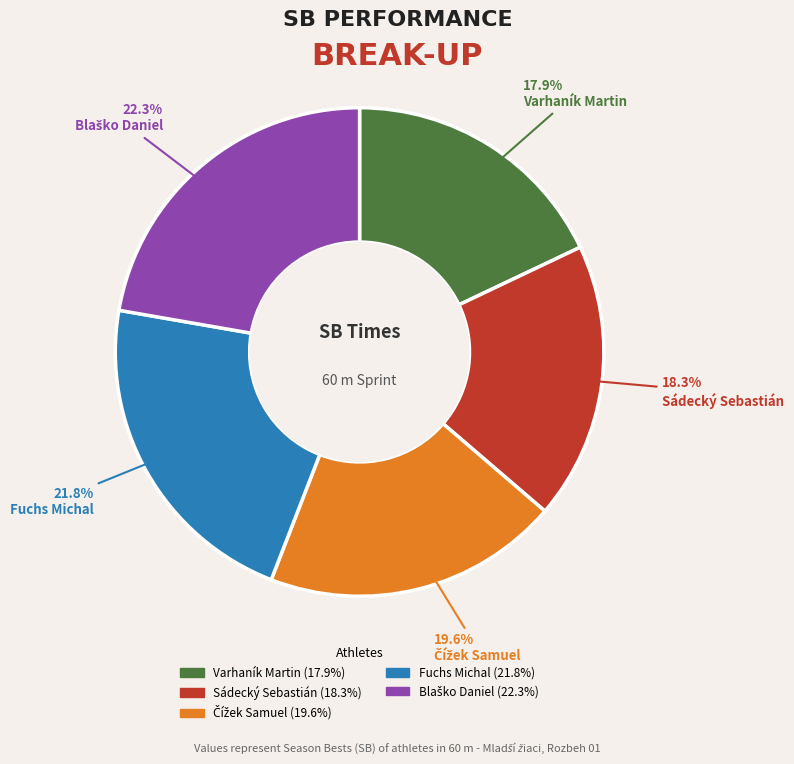

Is there any slice that represents more than half of the pie?

No